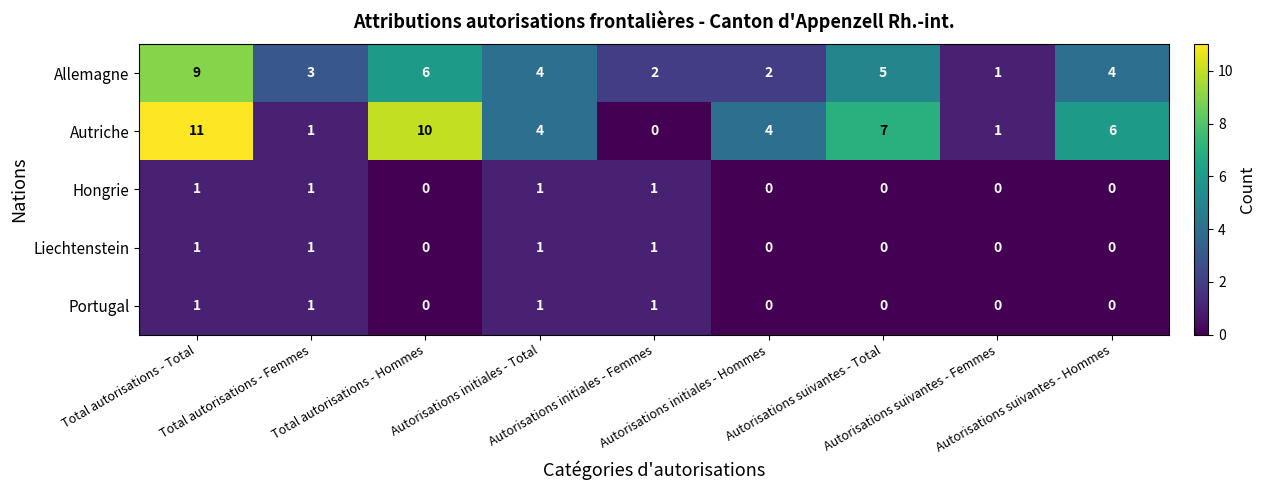

Which series has the largest total across all categories?

Autriche